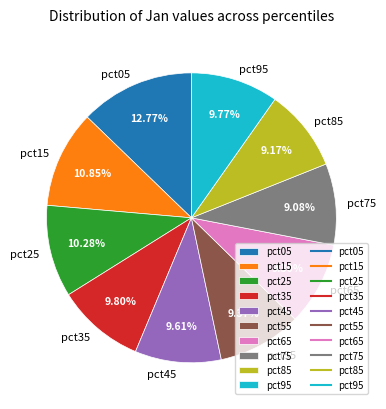

To the nearest percent, what is the average slice percentage?

10%